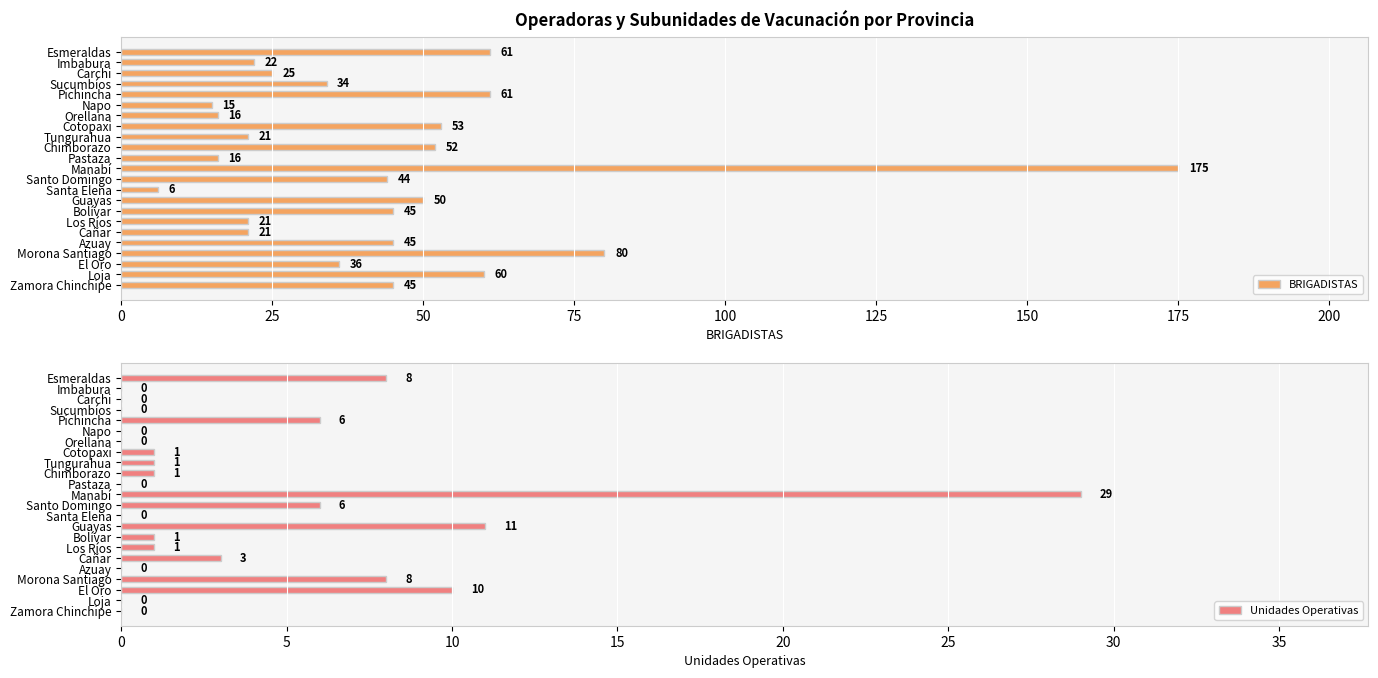

Reading right to left, extract all data points from this chart.

BRIGADISTAS: 45	60	36	80	45	21	21	45	50	6	44	175	16	52	21	53	16	15	61	34	25	22	61
Unidades Operativas: 0	0	10	8	0	3	1	1	11	0	6	29	0	1	1	1	0	0	6	0	0	0	8